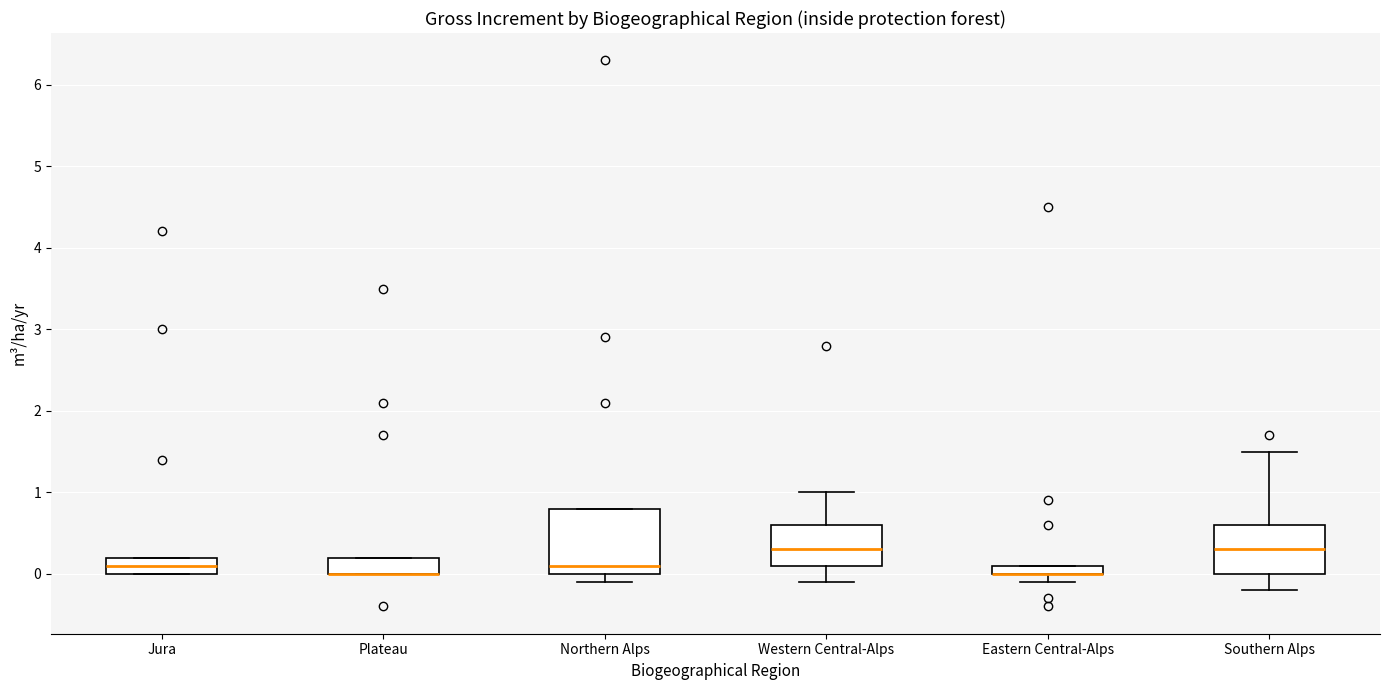

Which box is the tallest, from its lower edge to its upper edge?

Northern Alps